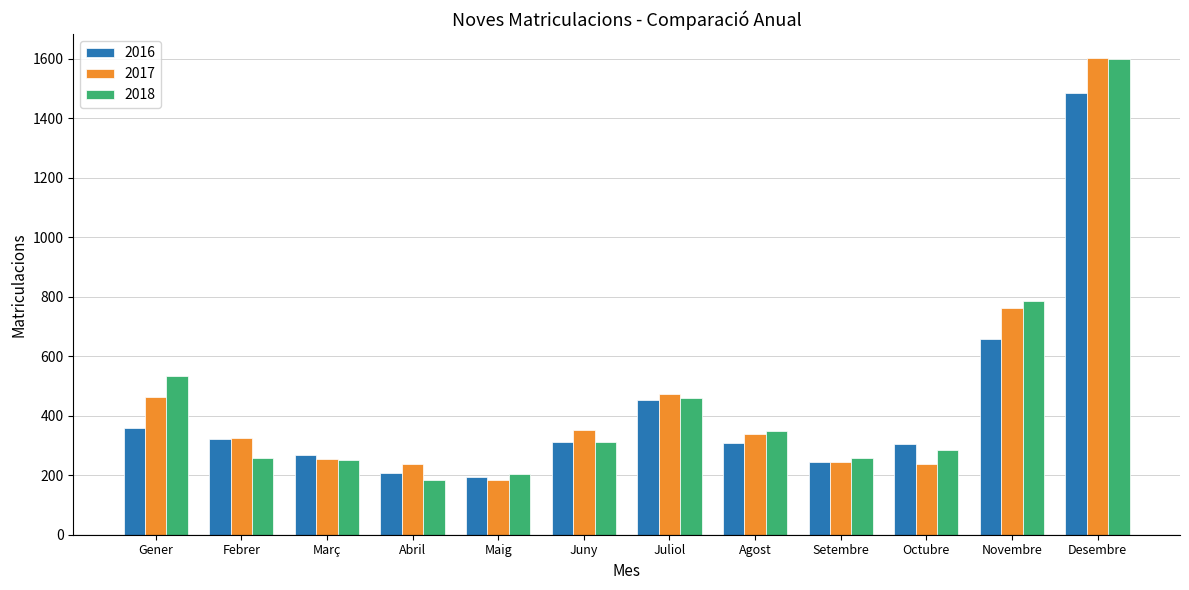

What is the spread (max minus min) of values at Juliol?

18